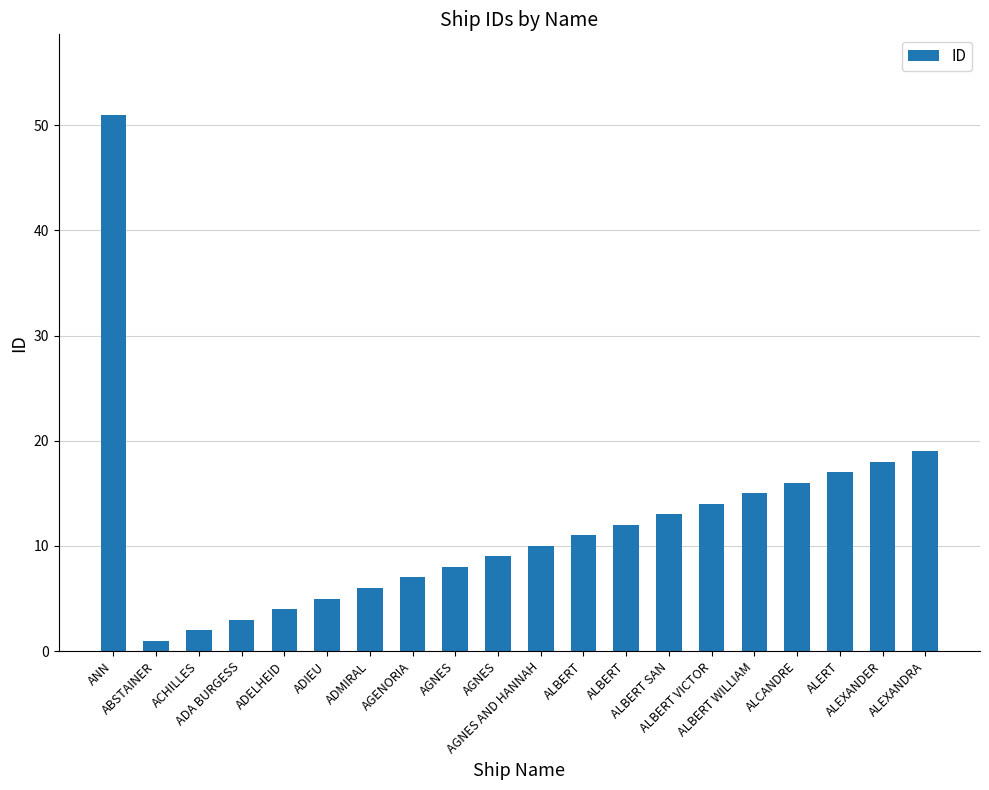

How many data points are less than 11?

10